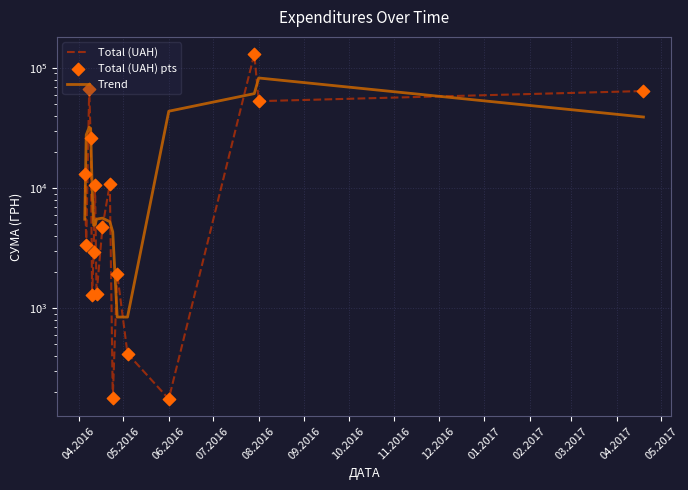

Is the value of Total (UAH) at 14 greater than the value of Total (UAH) pts at 04.2017?

Yes